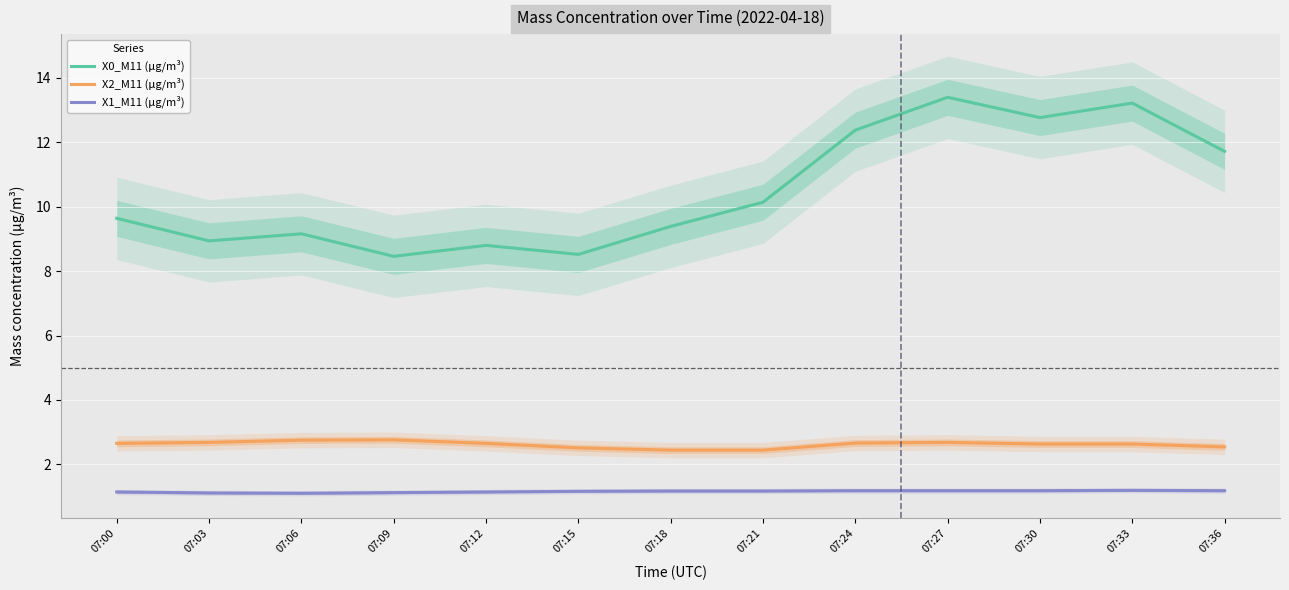

True or false: X2_M11 (μg/m³) and X1_M11 (μg/m³) cross at least once.

False